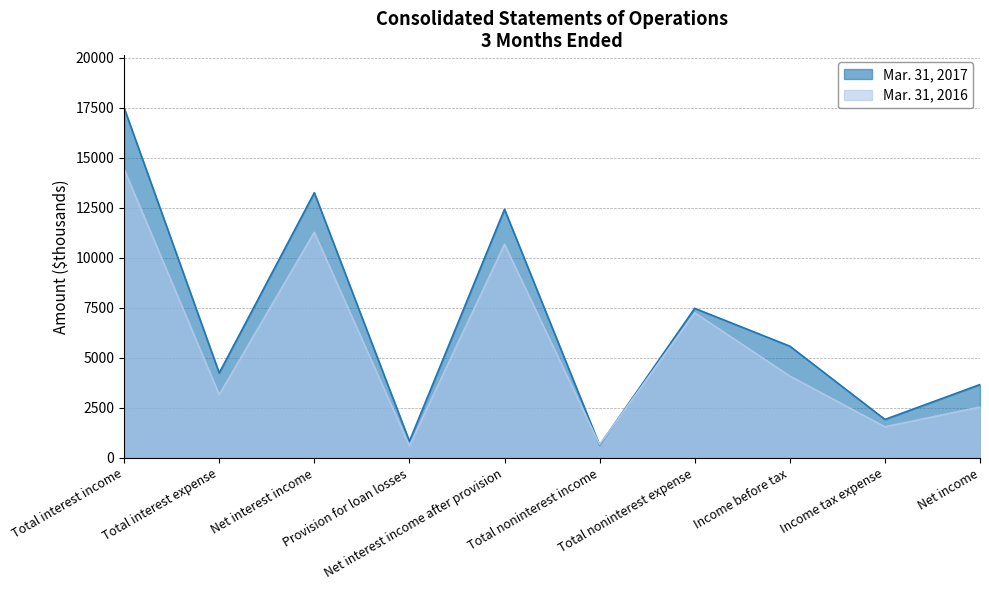

Which category has the lowest value in the Mar. 31, 2016 series?

Provision for loan losses